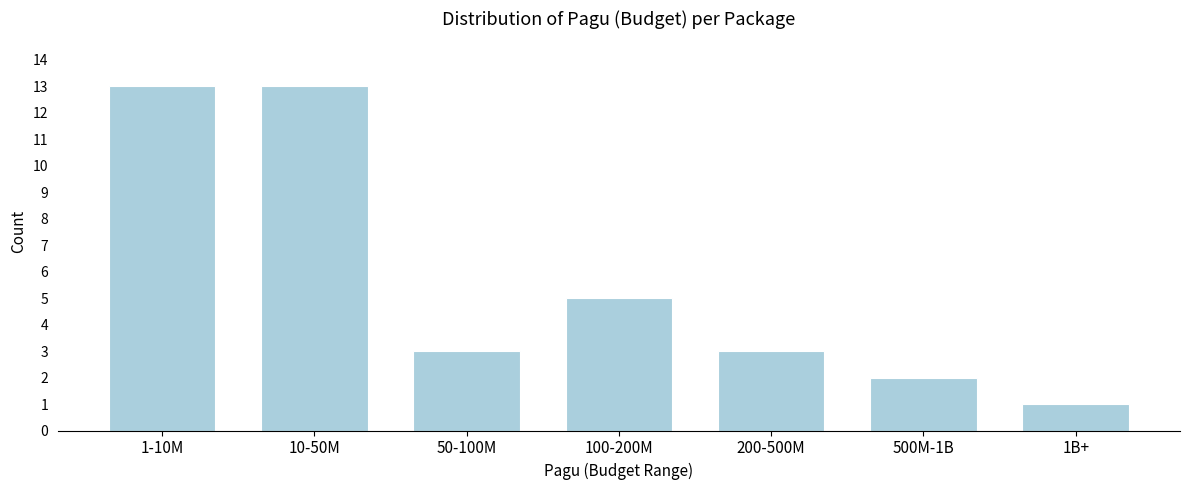

Reading right to left, what are all the values shown in this chart?

1	2	3	5	3	13	13